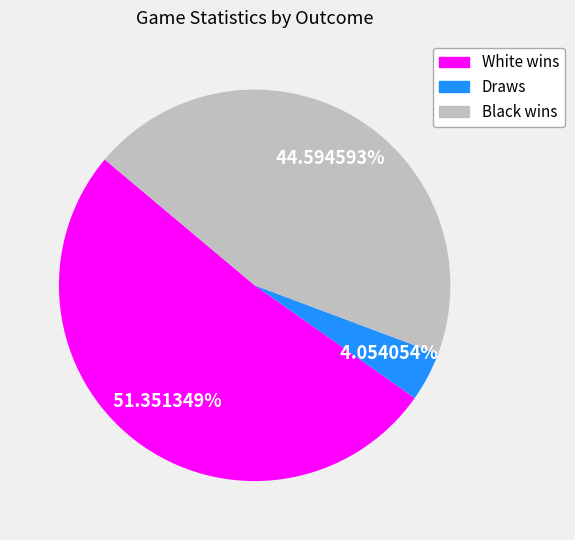

How many segments does this pie chart have?

3